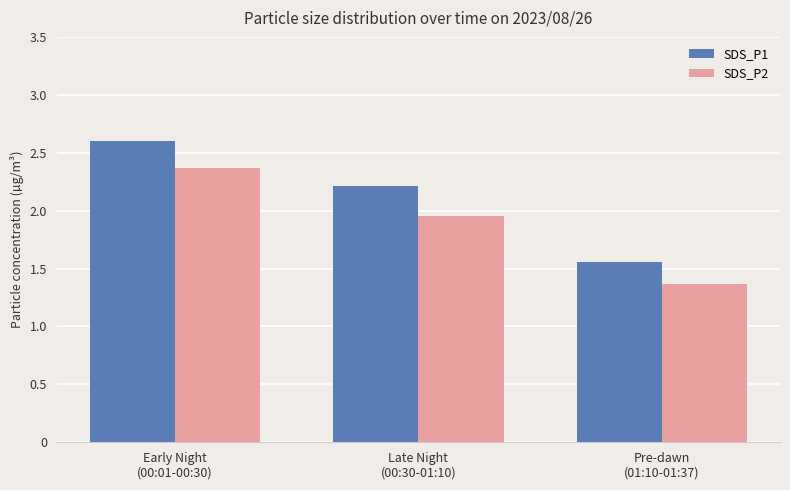

What are all the series names shown in the legend?

SDS_P1, SDS_P2